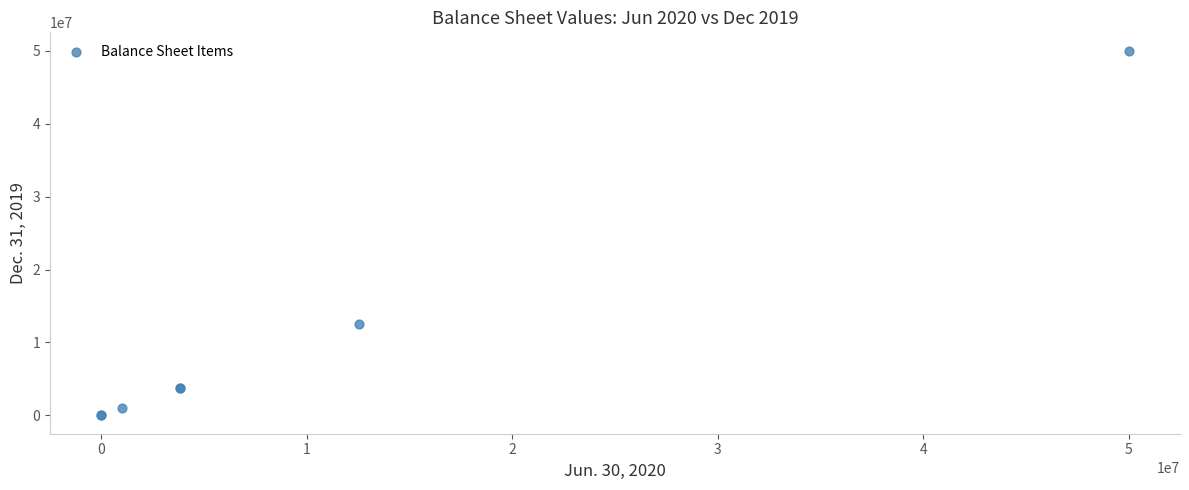

What Y value in the scatter plot is closest to 25000000?

12550477.0